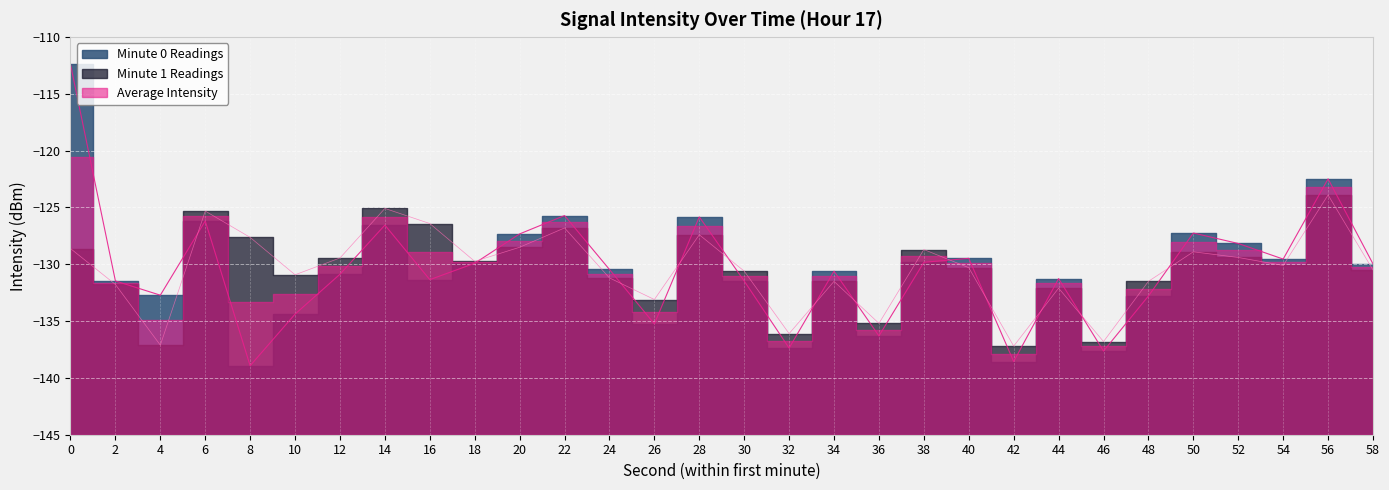

Is the value of intensity_min1 at 20 greater than the value of intensity_min2 at 6?

No